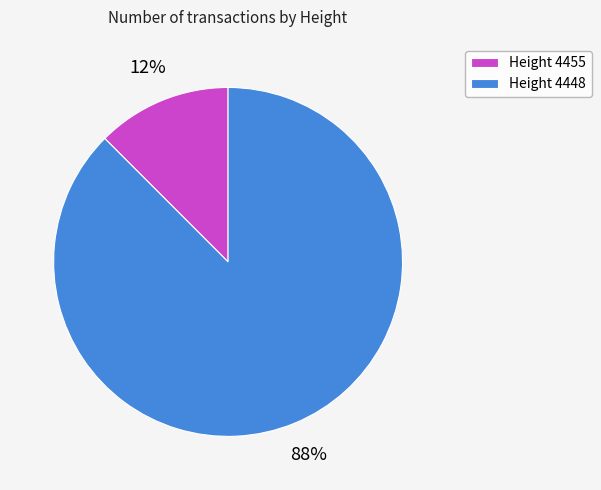

Do Height 4455 and Height 4448 together represent more than half of the pie?

Yes